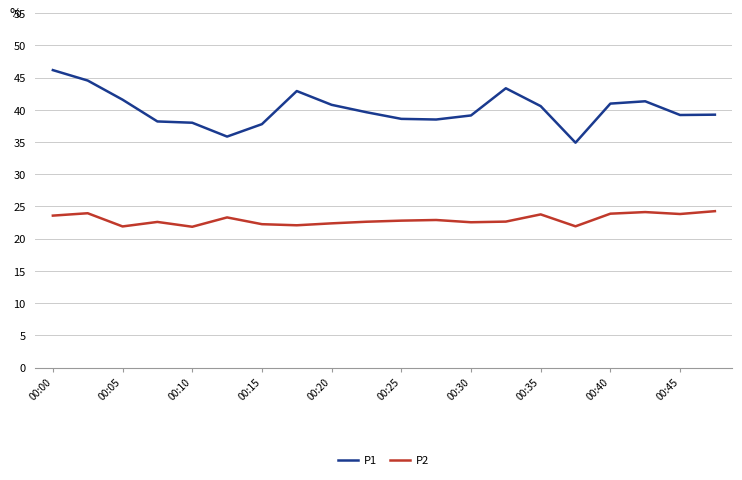

Which series has the largest total across all categories?

P1